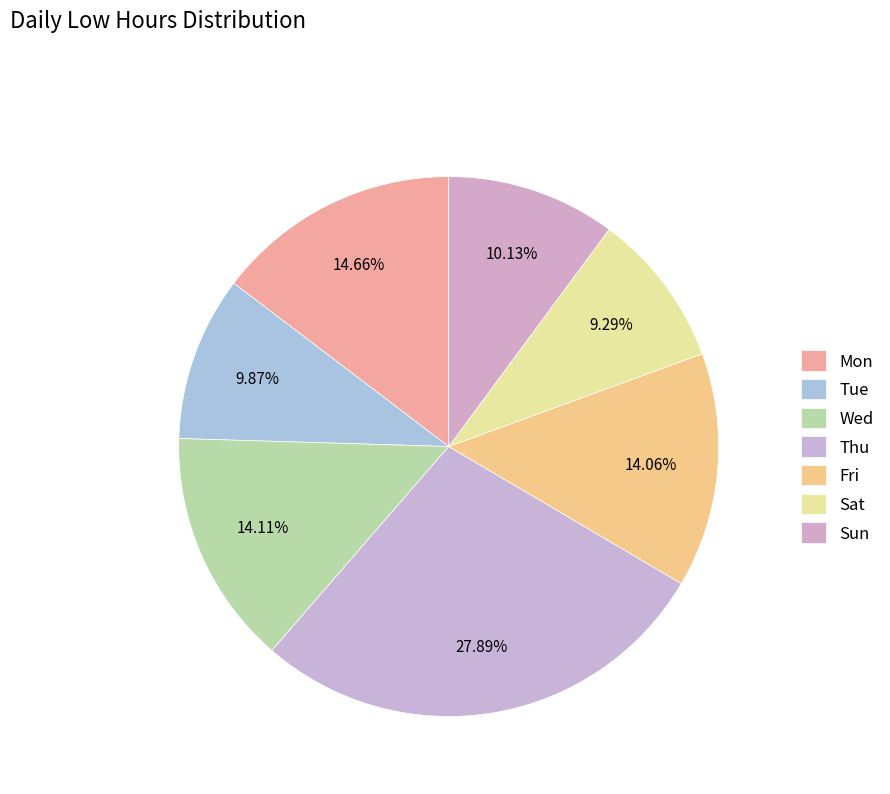

What percentage do Mon and Wed together represent?

28.8%